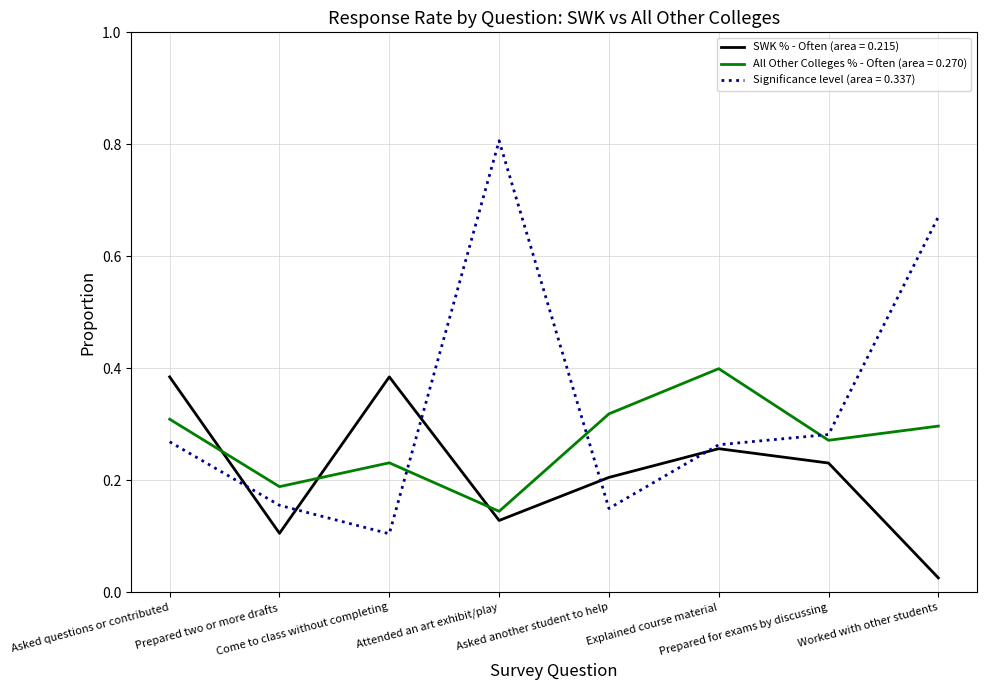

Which series has the largest range (max minus min)?

Significance level (area = 0.337)